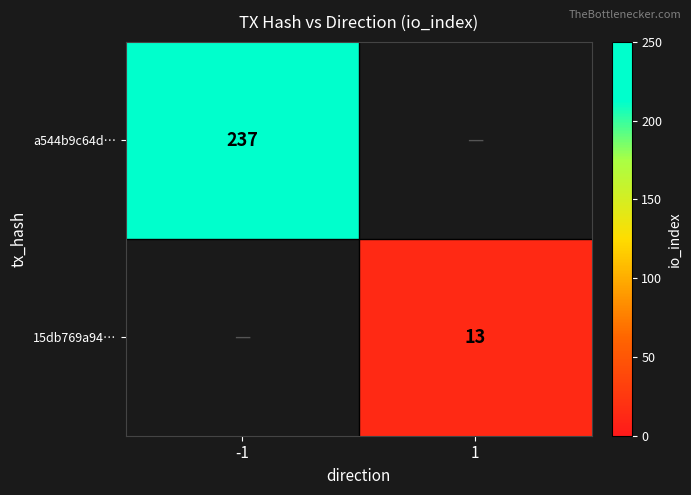

The value of a544b9c64d… at -1 is 237. True or false?

True